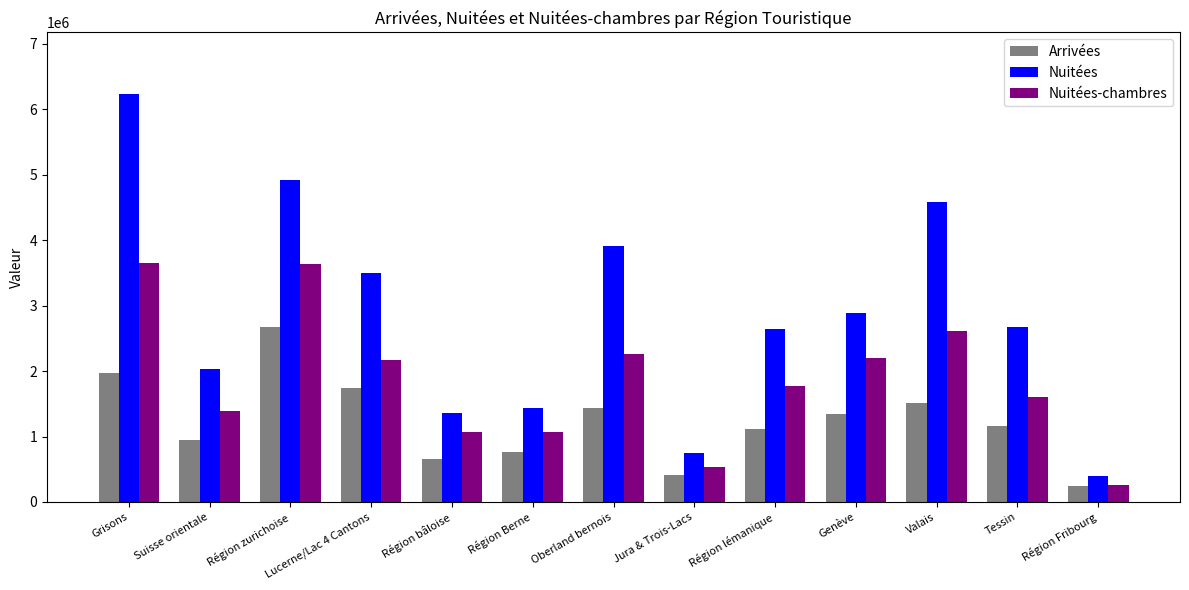

What is the difference between the Nuitées values at Région lémanique and Région zurichoise?

2287770